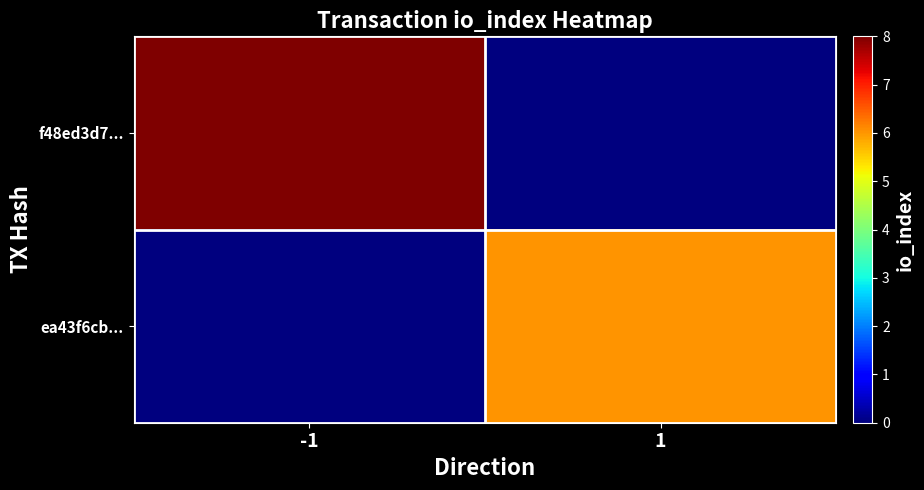

Reading right to left, extract all data points from this chart.

f48ed3d7...: 1=0	-1=8
ea43f6cb...: 1=6	-1=0